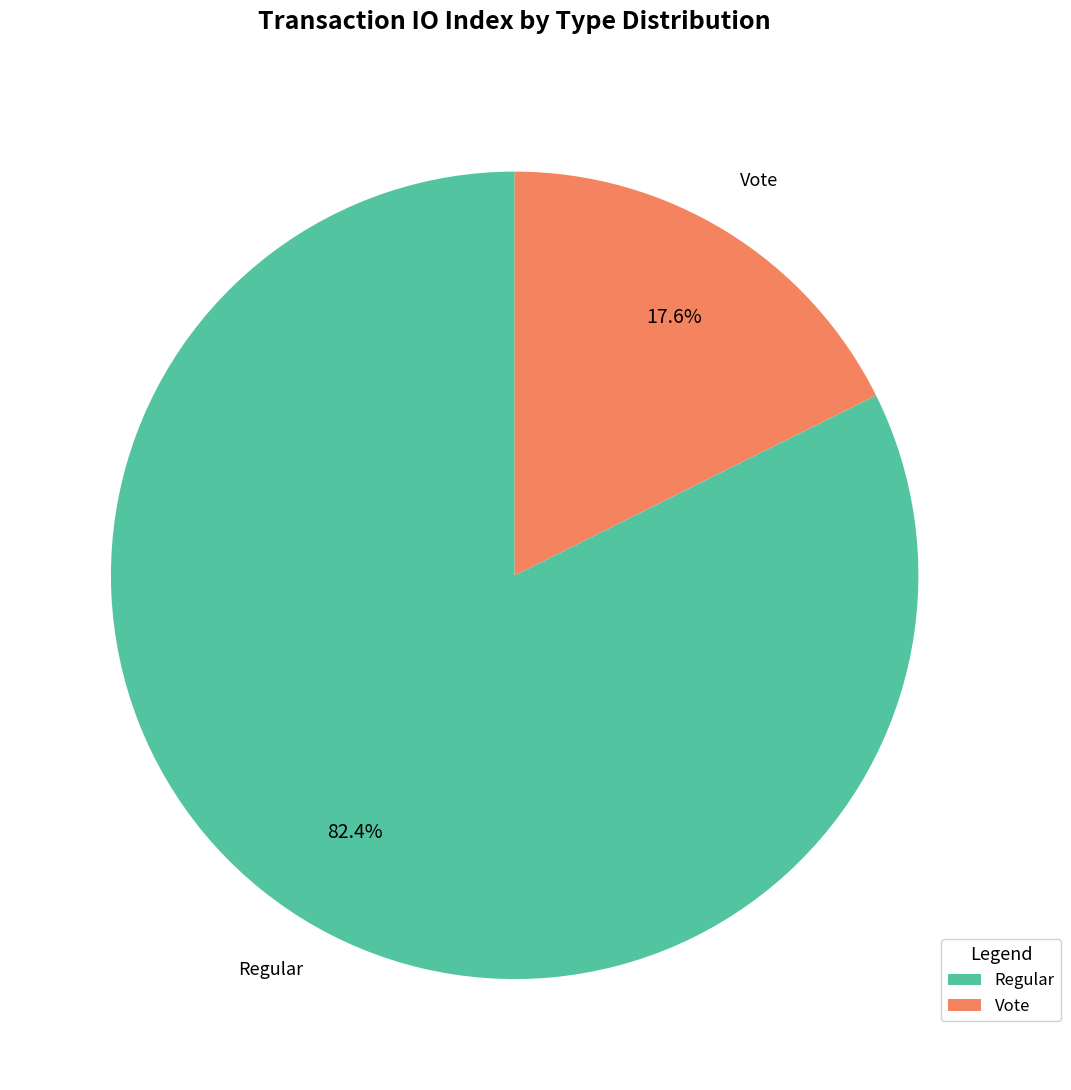

What portion of the pie excludes Regular?

17.6%